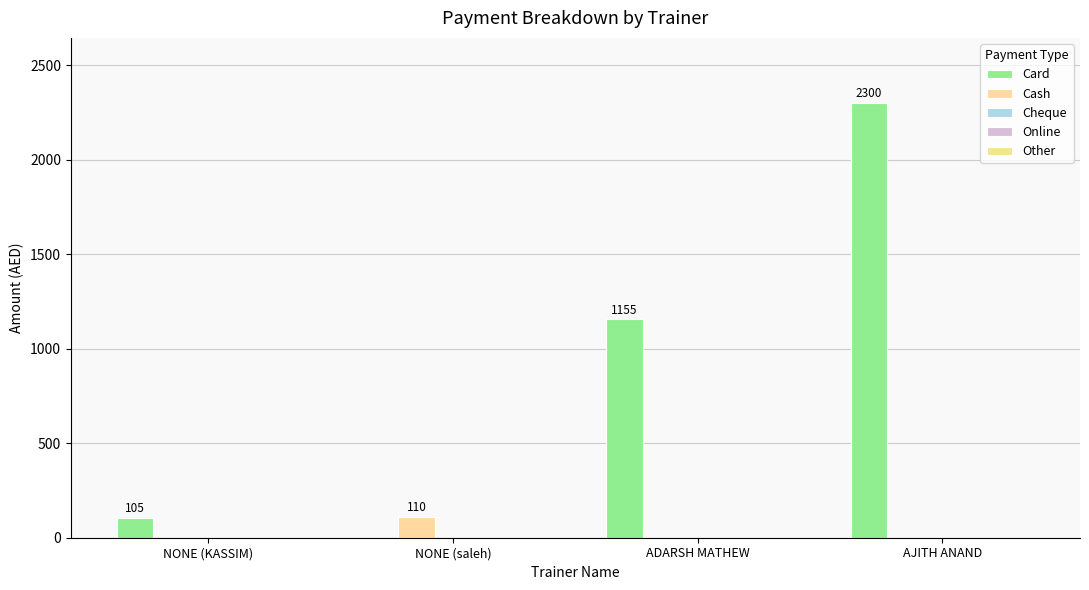

Which label corresponds to the smallest value in the chart?

NONE (saleh)